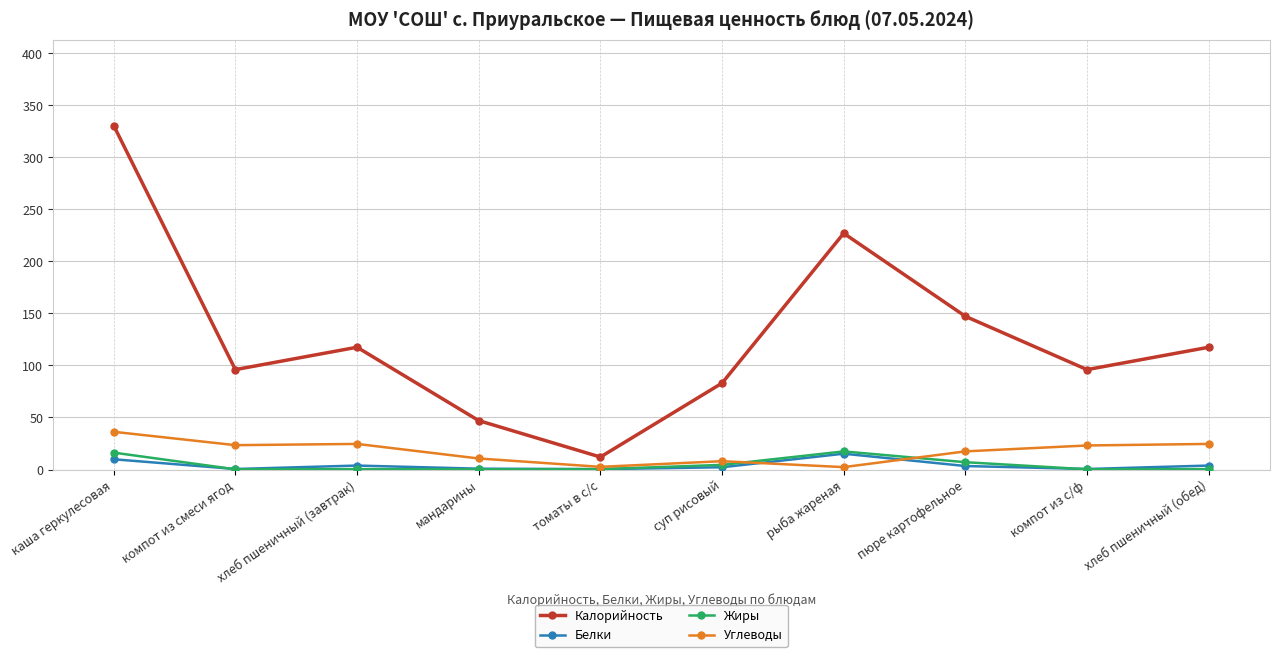

True or false: Углеводы has a value of 23.1 at компот из с/ф.

True